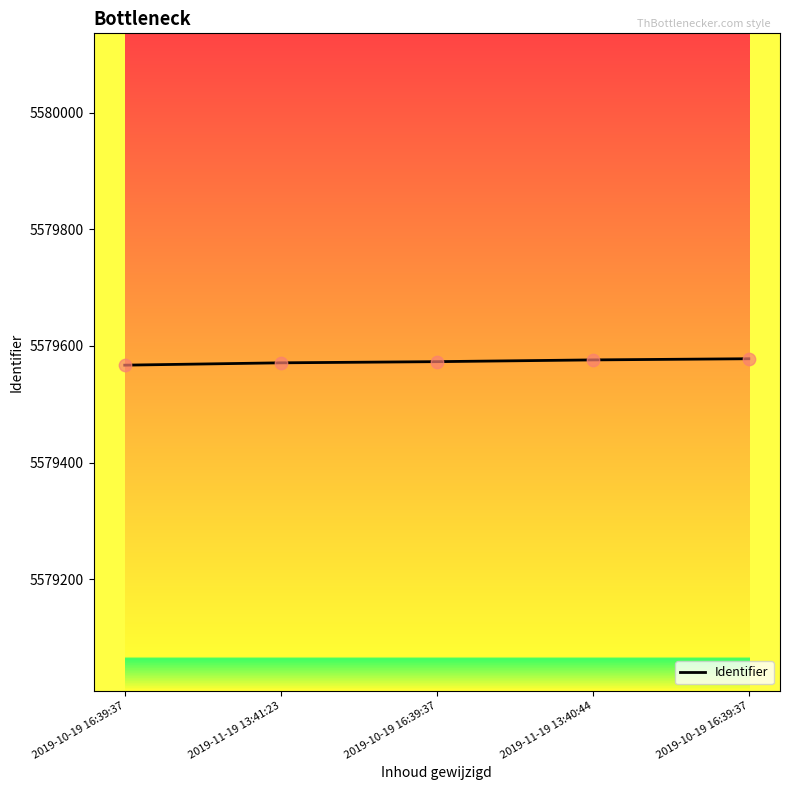

Between 2019-10-19 16:39:37 and 2019-10-19 16:39:37, which is larger?

2019-10-19 16:39:37